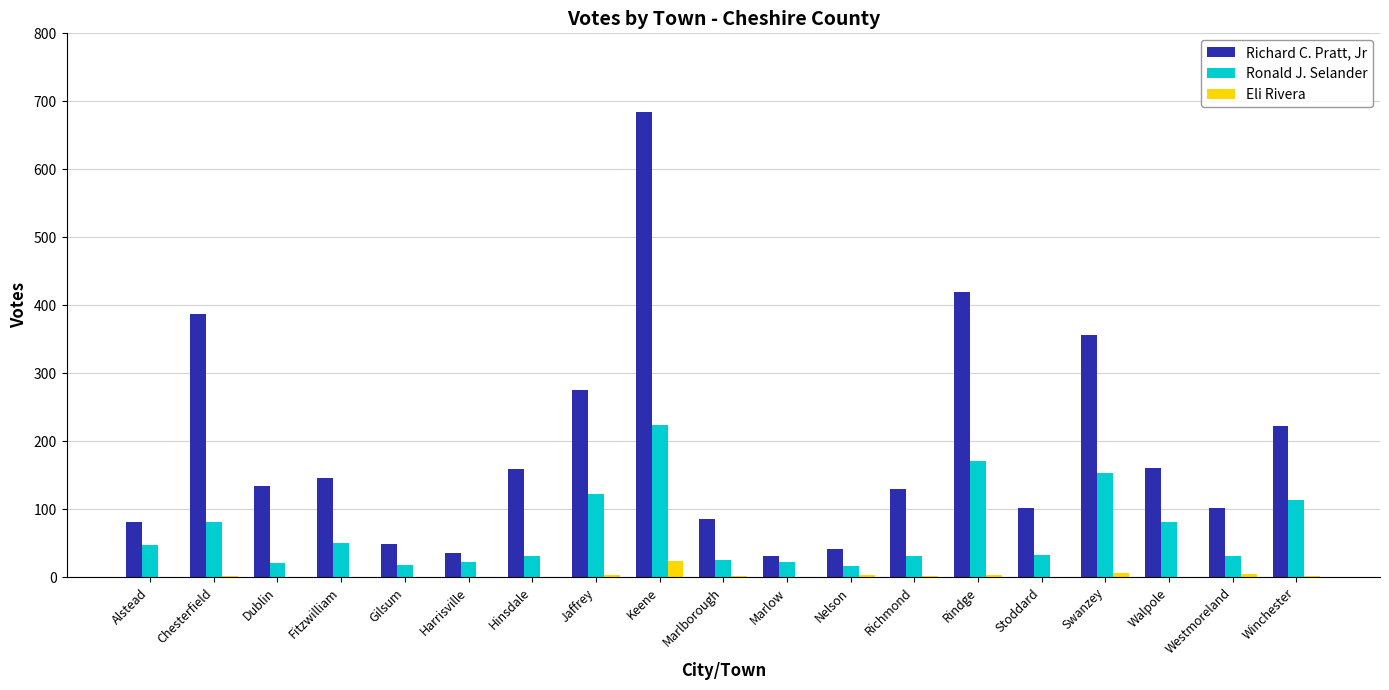

What are all the series names shown in the legend?

Richard C. Pratt, Jr, Ronald J. Selander, Eli Rivera